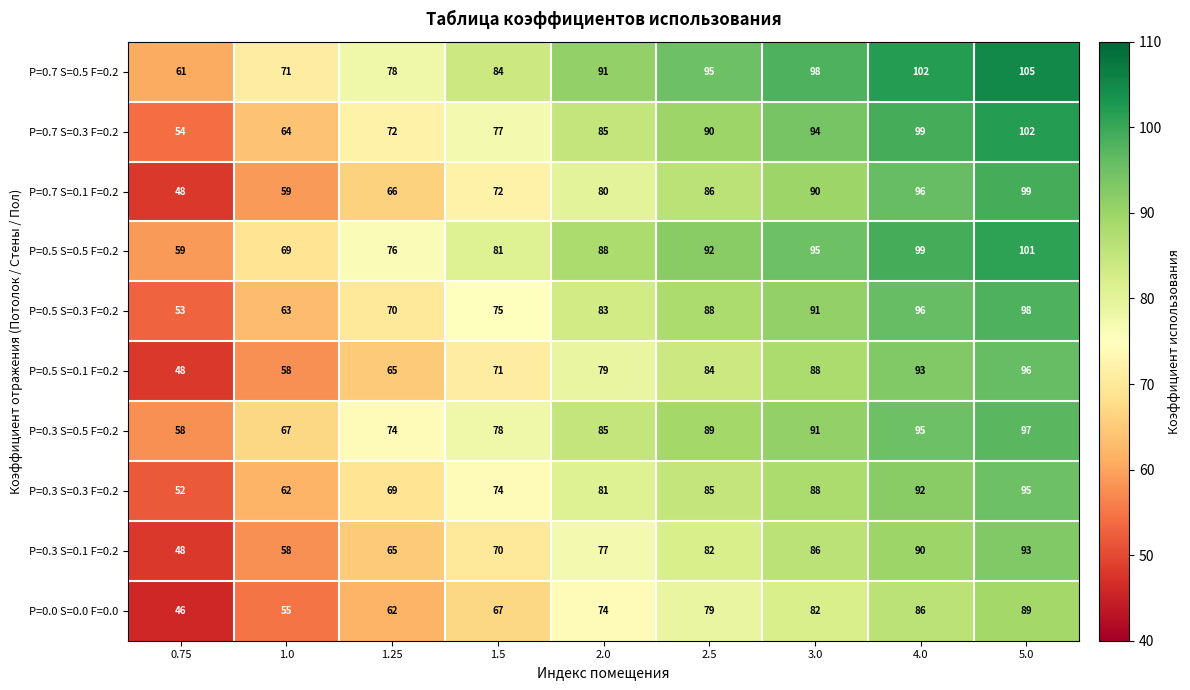

What is the difference between the maximum and second lowest values in the P=0.3 S=0.1 F=0.2 series?

35